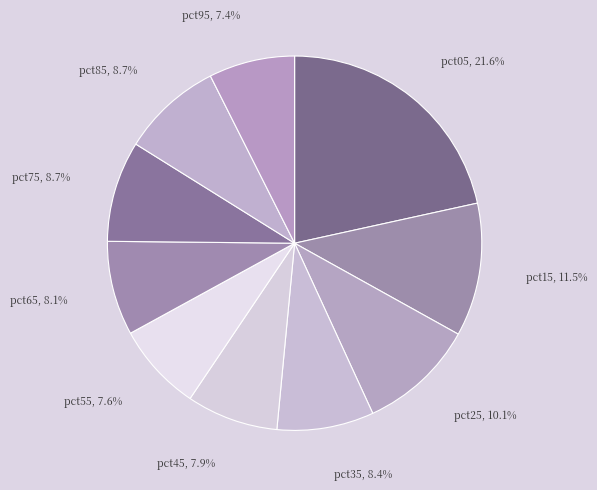

To the nearest percent, what portion does pct65 represent?

8%